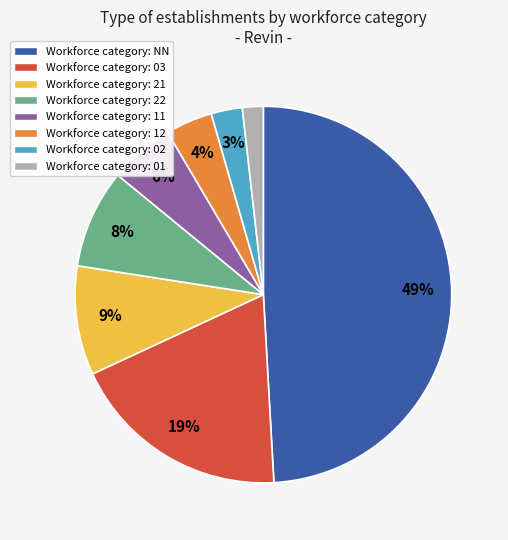

Rank the categories by value from lowest to highest.

Workforce category: 01, Workforce category: 02, Workforce category: 12, Workforce category: 11, Workforce category: 22, Workforce category: 21, Workforce category: 03, Workforce category: NN